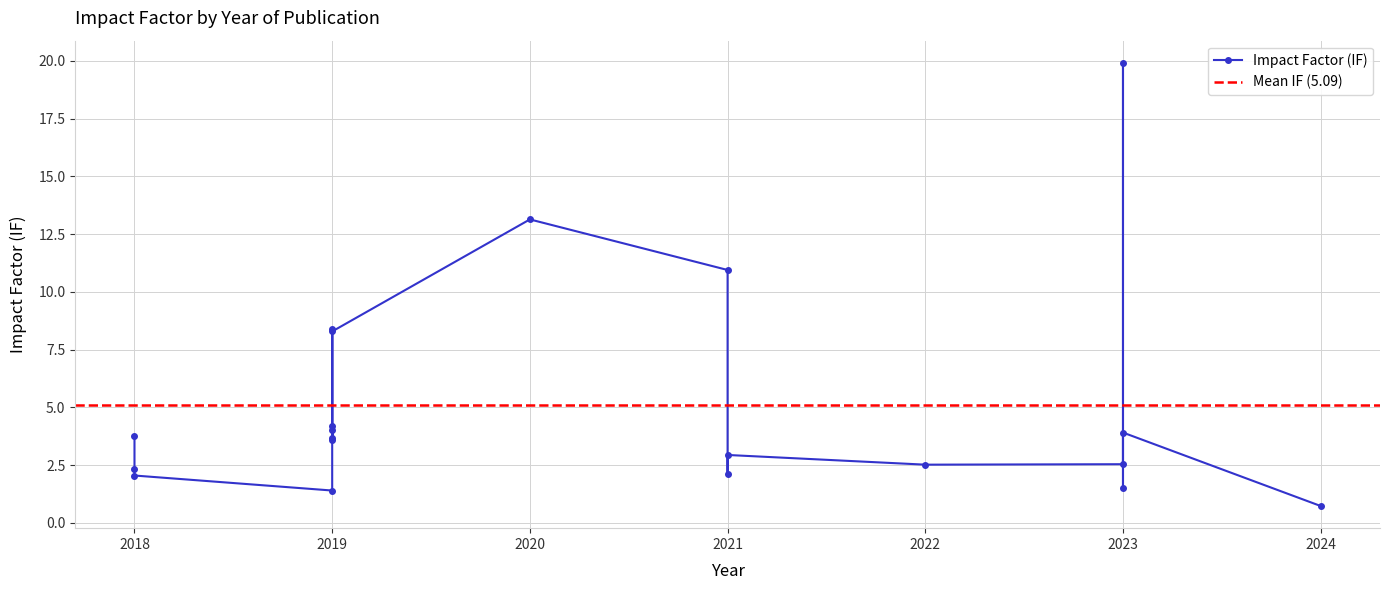

The chart shows a value of 1.1 at 2018. True or false?

False